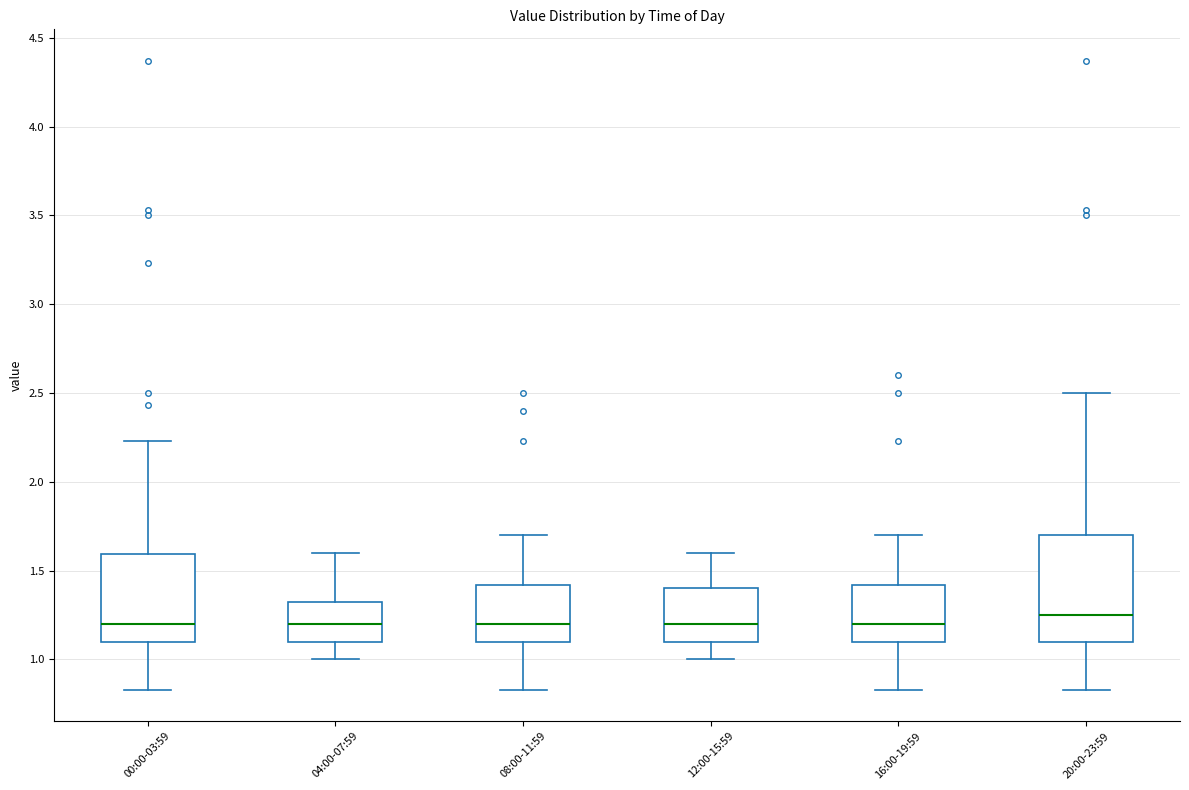

Reading left to right, read every box against the y-axis: the position of its median line, the range the box covers, and the ends of its whiskers. The values are not printed on the chart, so give them approximately, as read against the axis.

00:00-03:59: median 1.20, box 1.10 to 1.60, whiskers 0.85 to 2.25
04:00-07:59: median 1.20, box 1.10 to 1.35, whiskers 1.00 to 1.60
08:00-11:59: median 1.20, box 1.10 to 1.40, whiskers 0.85 to 1.70
12:00-15:59: median 1.20, box 1.10 to 1.40, whiskers 1.00 to 1.60
16:00-19:59: median 1.20, box 1.10 to 1.40, whiskers 0.85 to 1.70
20:00-23:59: median 1.25, box 1.10 to 1.70, whiskers 0.85 to 2.50